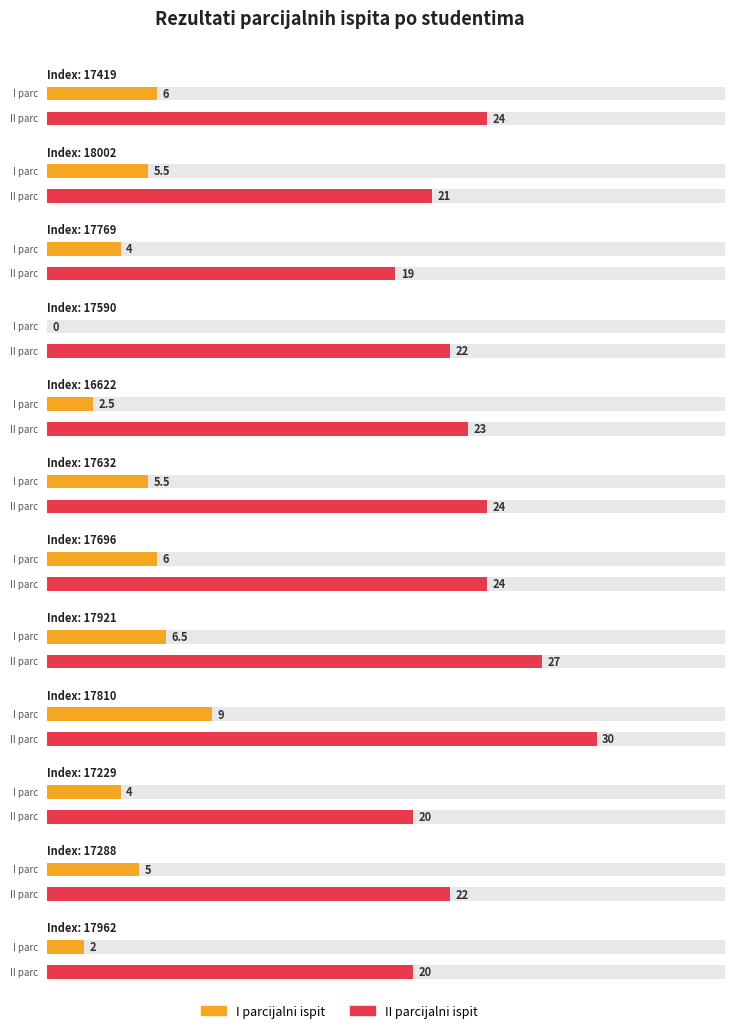

Rank the series by their maximum value, from highest to lowest.

II parc, I parc